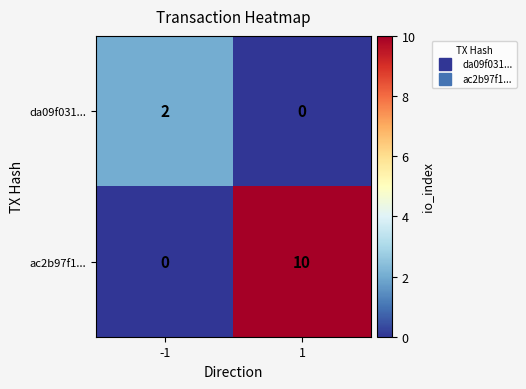

List the series in order of their overall mean, highest first.

ac2b97f1..., da09f031...